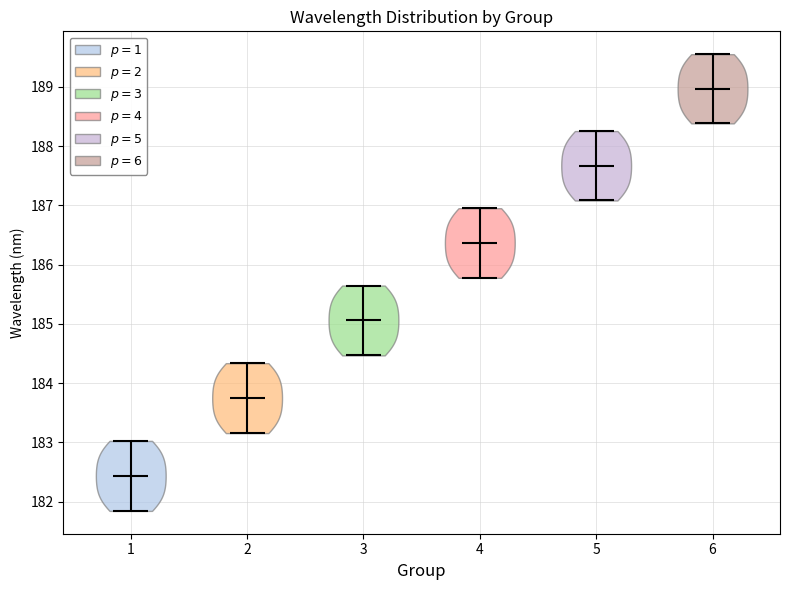

Reading left to right, read every violin against the y-axis: where its median line is, and the lowest and highest points it reaches. The values are not printed on the chart, so give them approximately, as read against the axis.

1: median line 182.4, lowest point 181.8, highest point 183.0
2: median line 183.7, lowest point 183.2, highest point 184.3
3: median line 185.1, lowest point 184.5, highest point 185.6
4: median line 186.4, lowest point 185.8, highest point 187.0
5: median line 187.7, lowest point 187.1, highest point 188.3
6: median line 189.0, lowest point 188.4, highest point 189.6